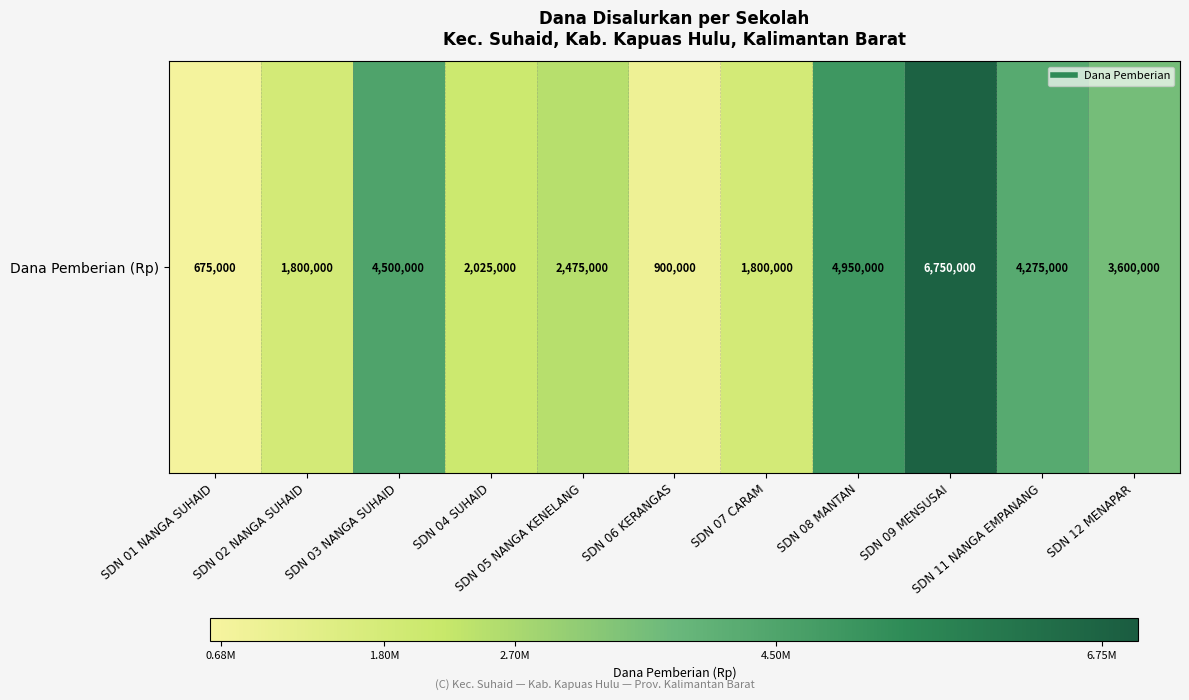

True or false: the data shows 4500000 at SDN 03 NANGA SUHAID.

True